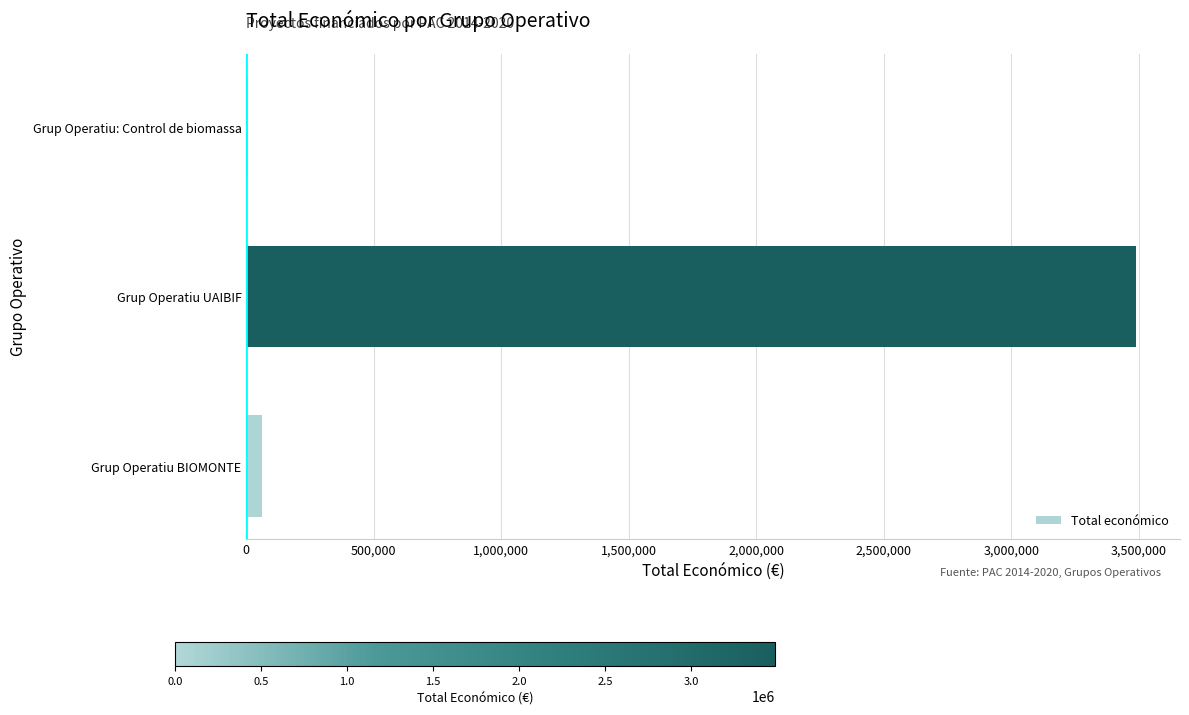

True or false: the data shows 3487018 at Grup Operatiu UAIBIF.

True